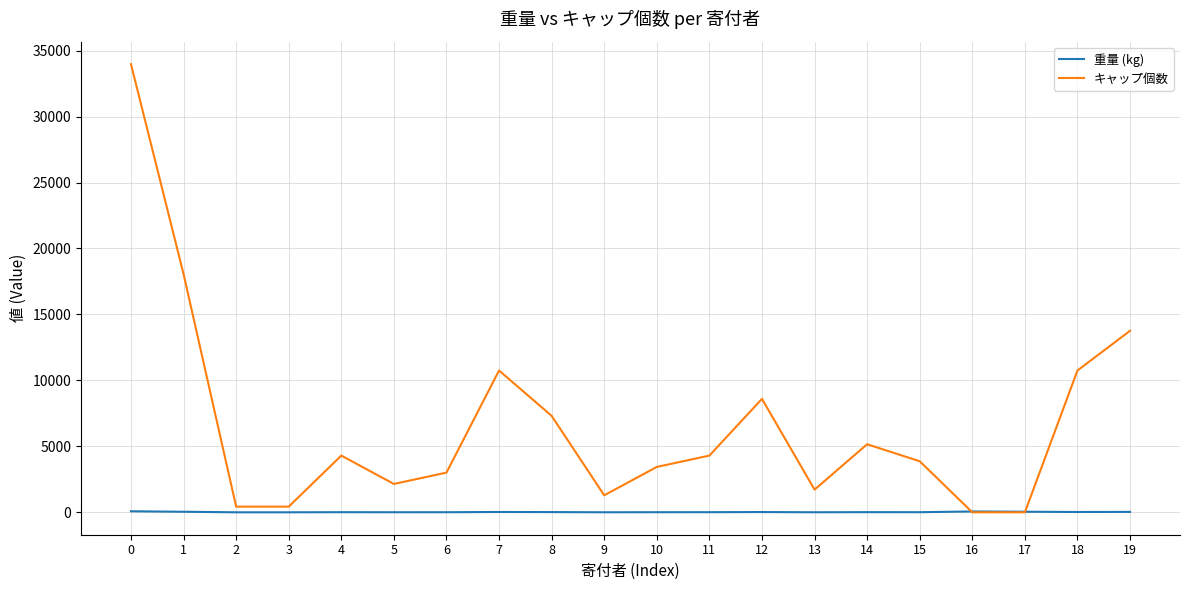

Which series has the widest spread of values?

キャップ個数